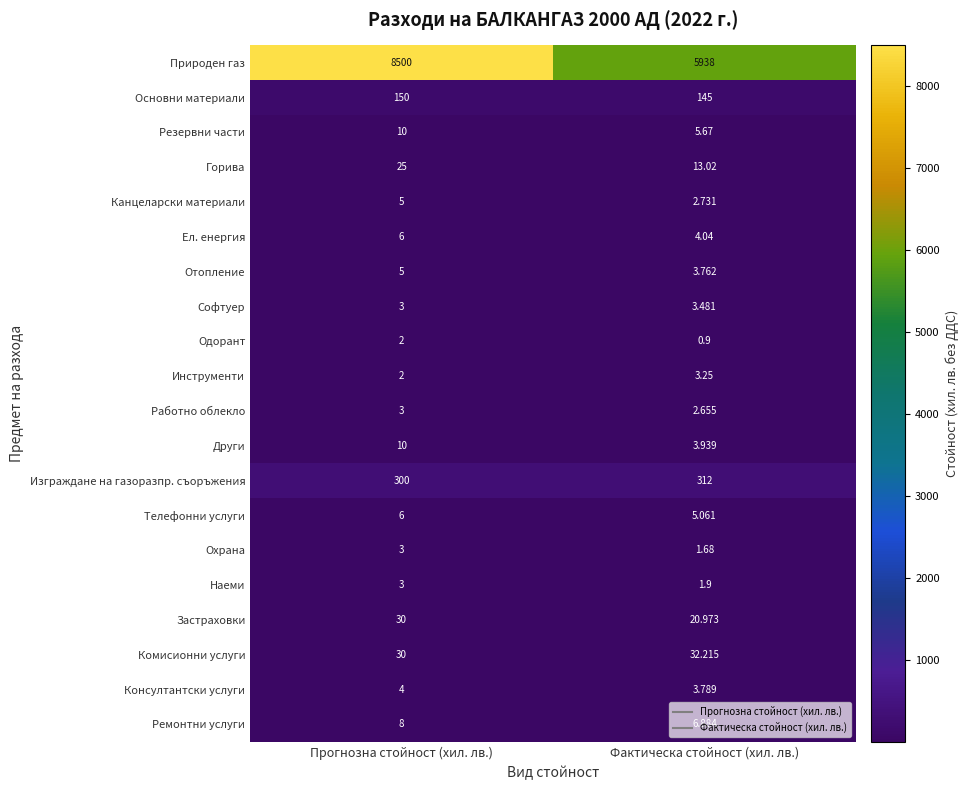

Which series has the widest spread of values?

Природен газ